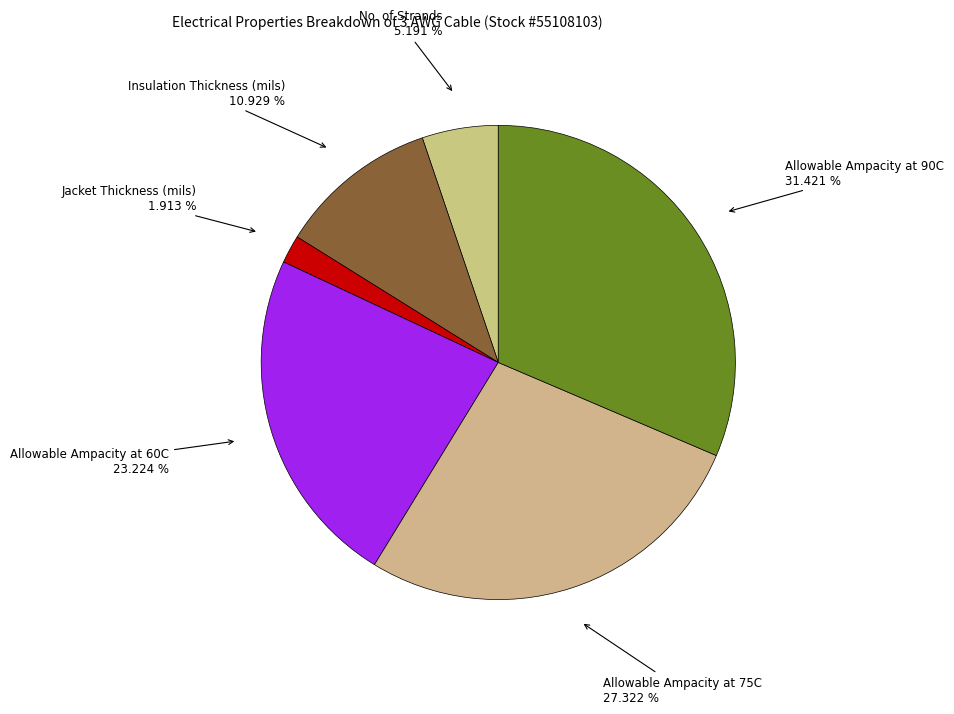

How many segments does this pie chart have?

6